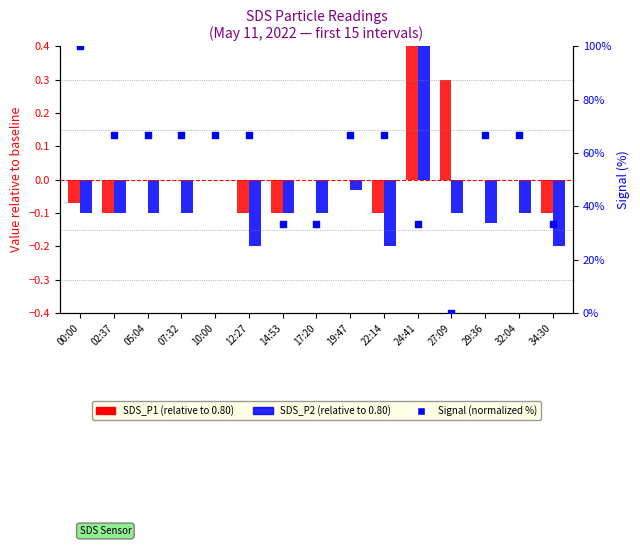

At how many categories does at least one series exceed 43?

10